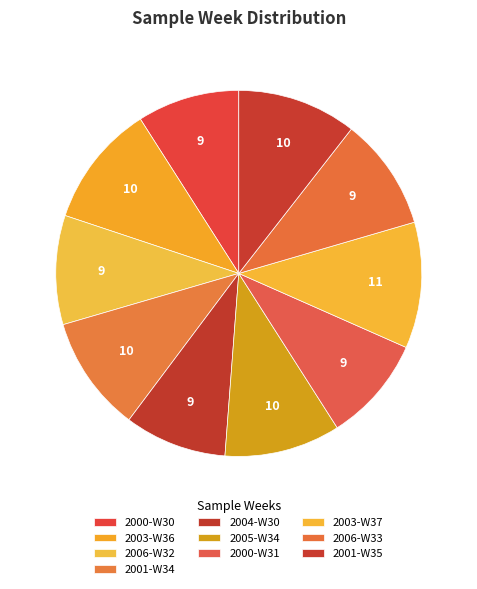

Is 2001-W34 the majority of the pie?

No